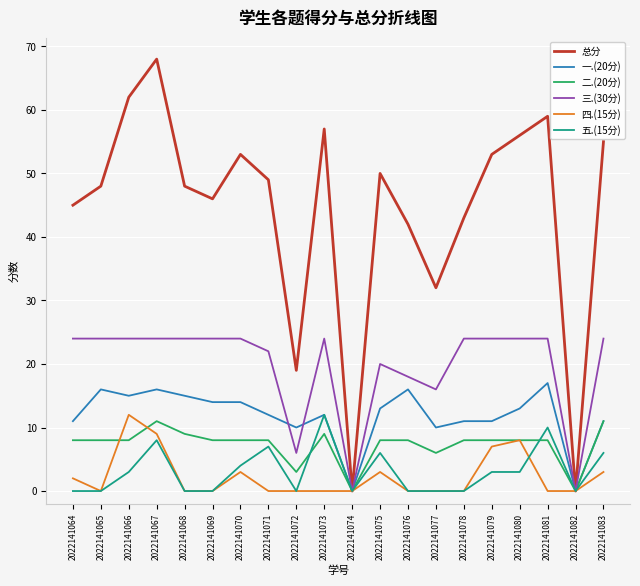

Does the chart have visible grid lines?

Yes